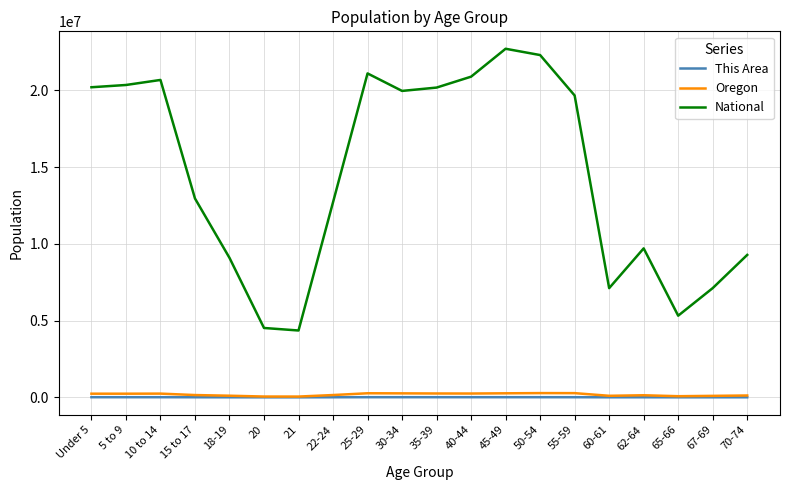

True or false: This Area has more than 0 interior local peaks.

True